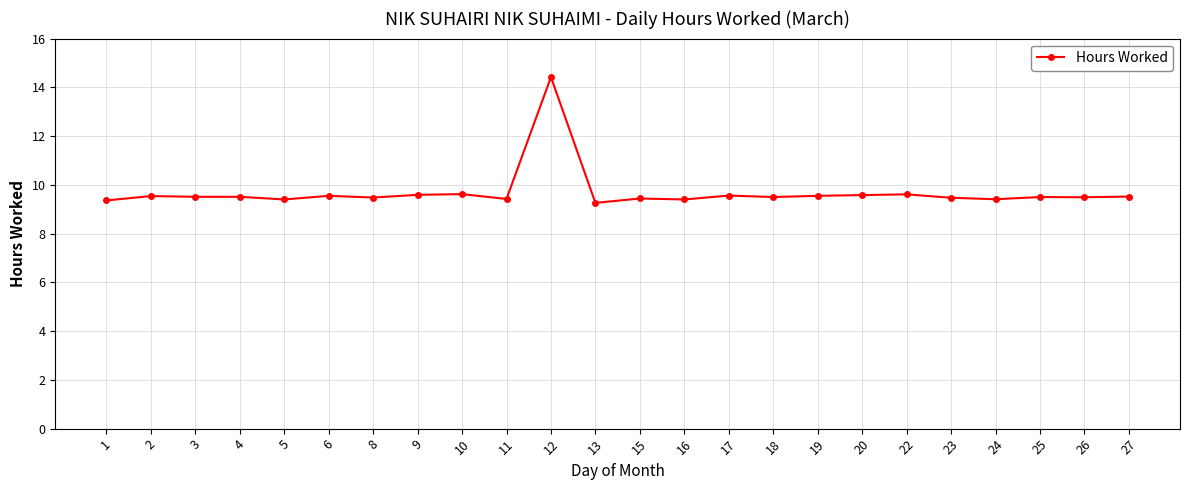

Between 12 and 5, which is larger?

12